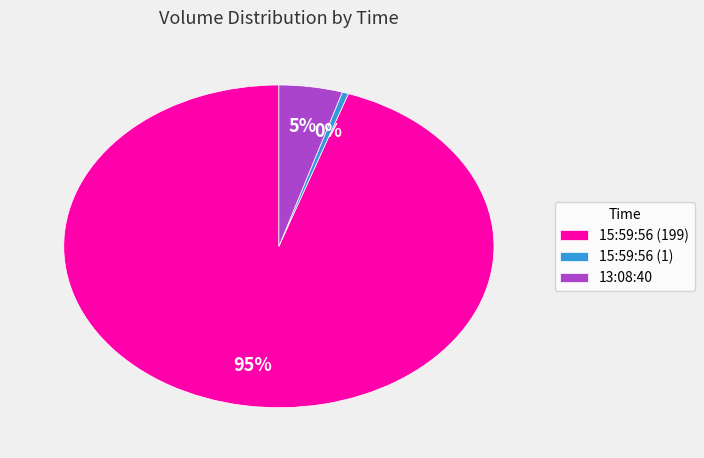

Which has a higher value, 15:59:56 (199) or 15:59:56 (1)?

15:59:56 (199)